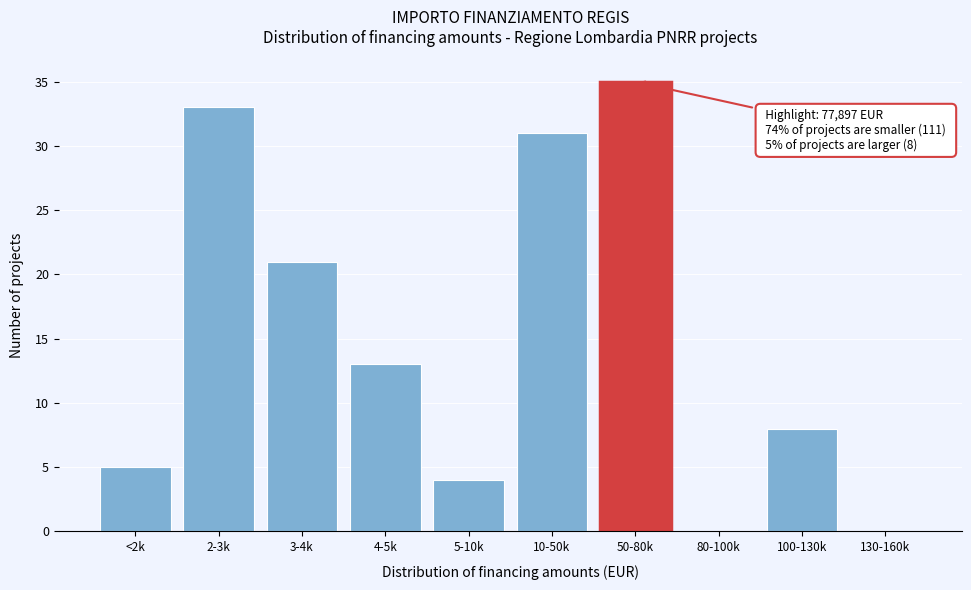

Reading left to right, list all the values displayed in this chart.

<2k=5	2-3k=33	3-4k=21	4-5k=13	5-10k=4	10-50k=31	50-80k=35	80-100k=0	100-130k=8	130-160k=0